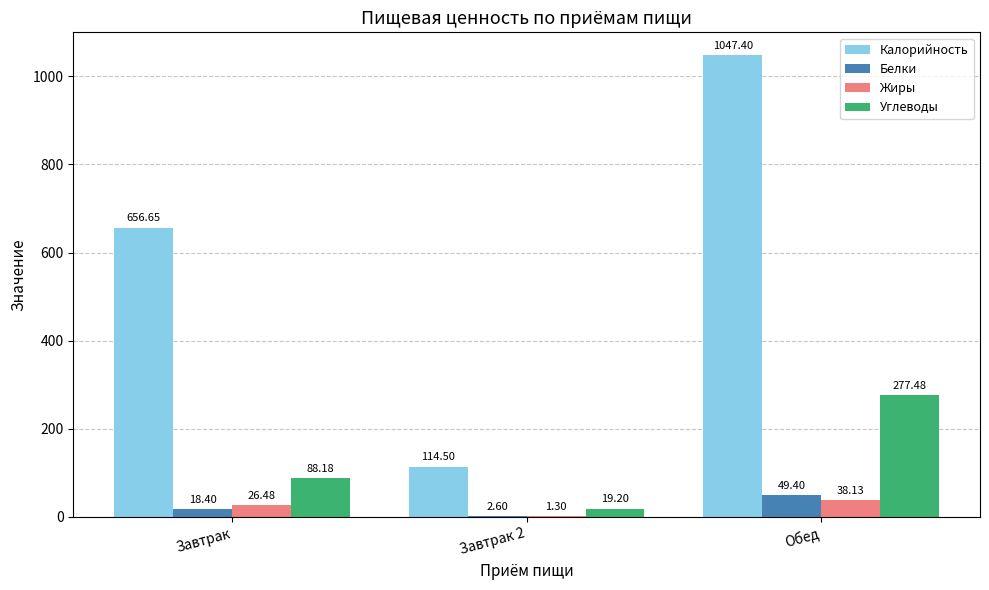

What is the total value across all series at Завтрак?

789.7